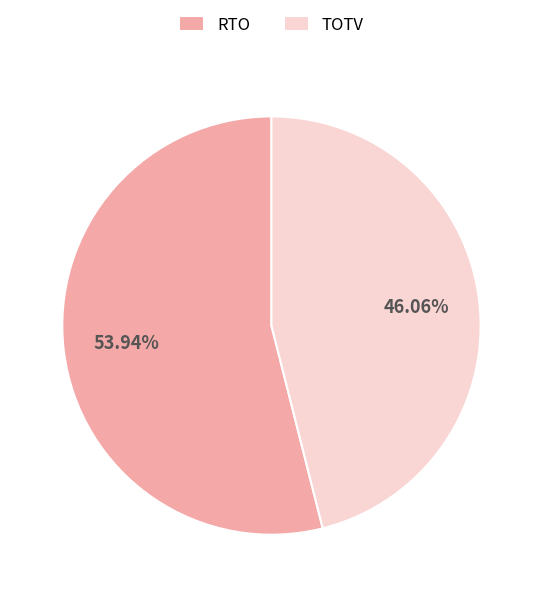

Which category accounts for the majority?

RTO